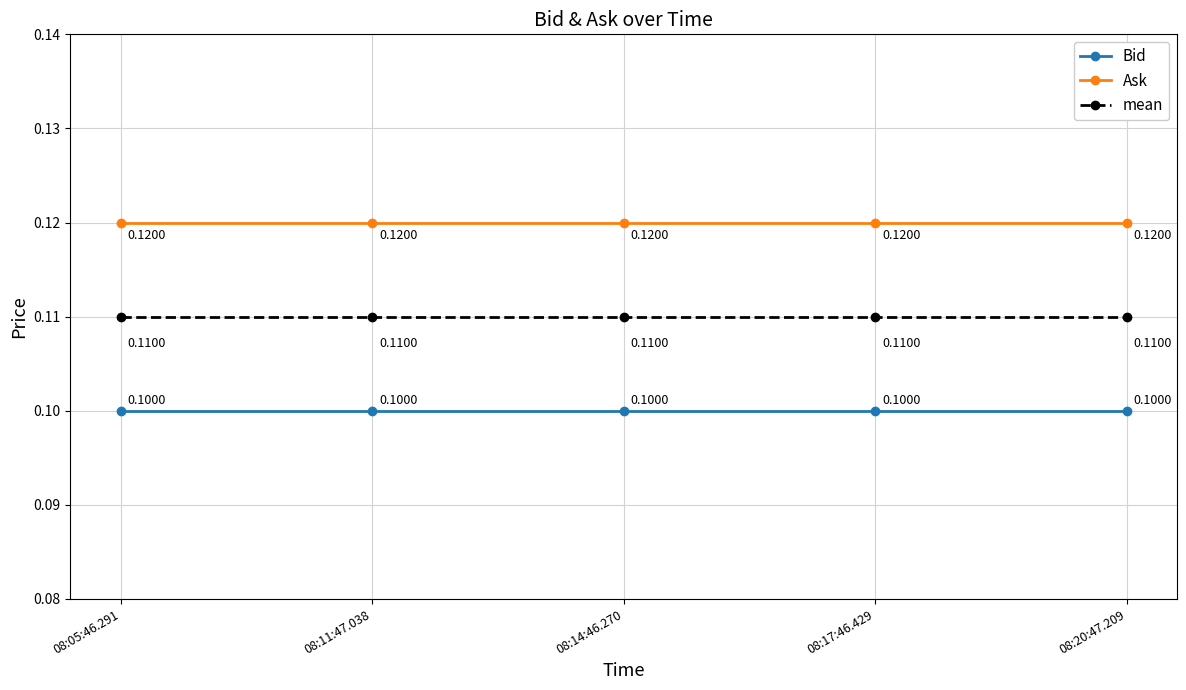

What are all the series names shown in the legend?

Bid, Ask, mean